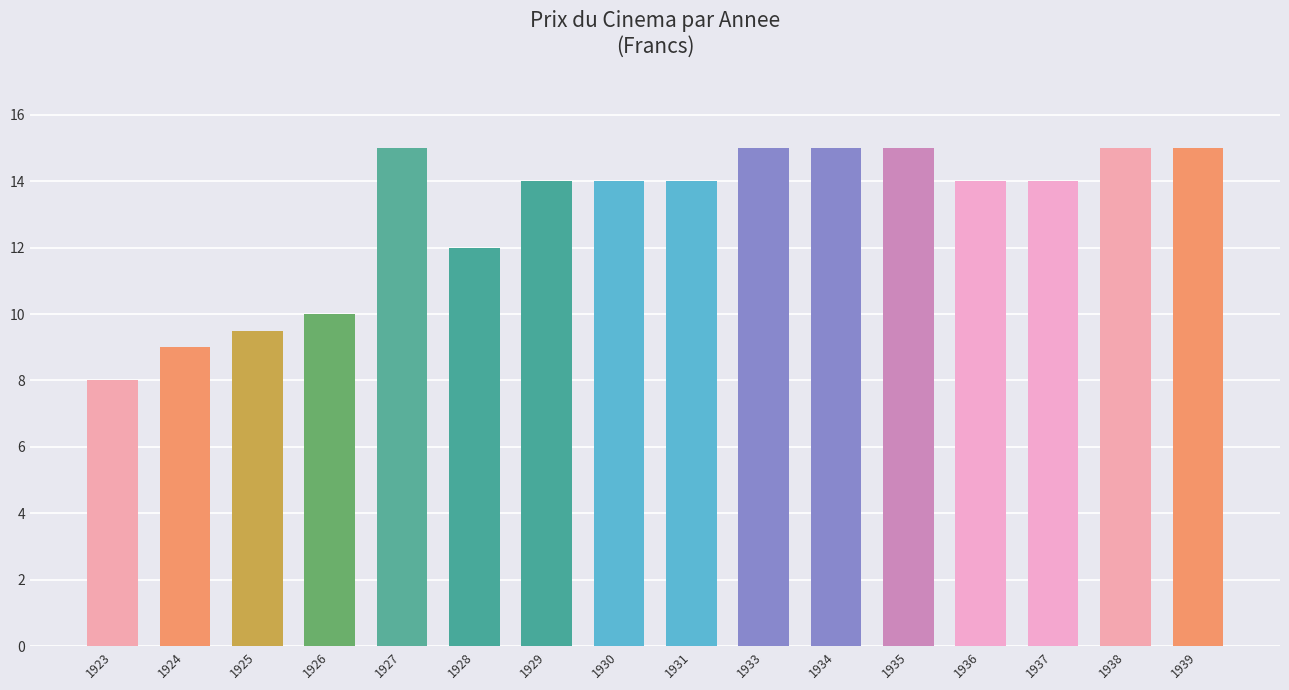

Approximately how many times larger is the value at 1936 compared to 1937?

1.0